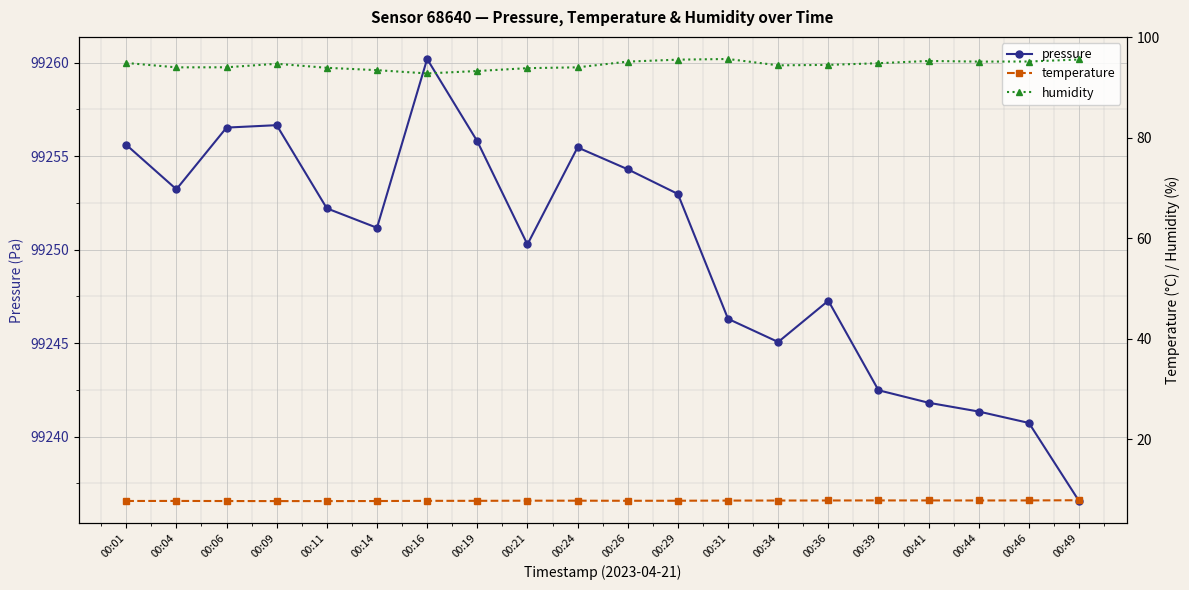

Does the chart display data point markers on the line(s)?

Yes